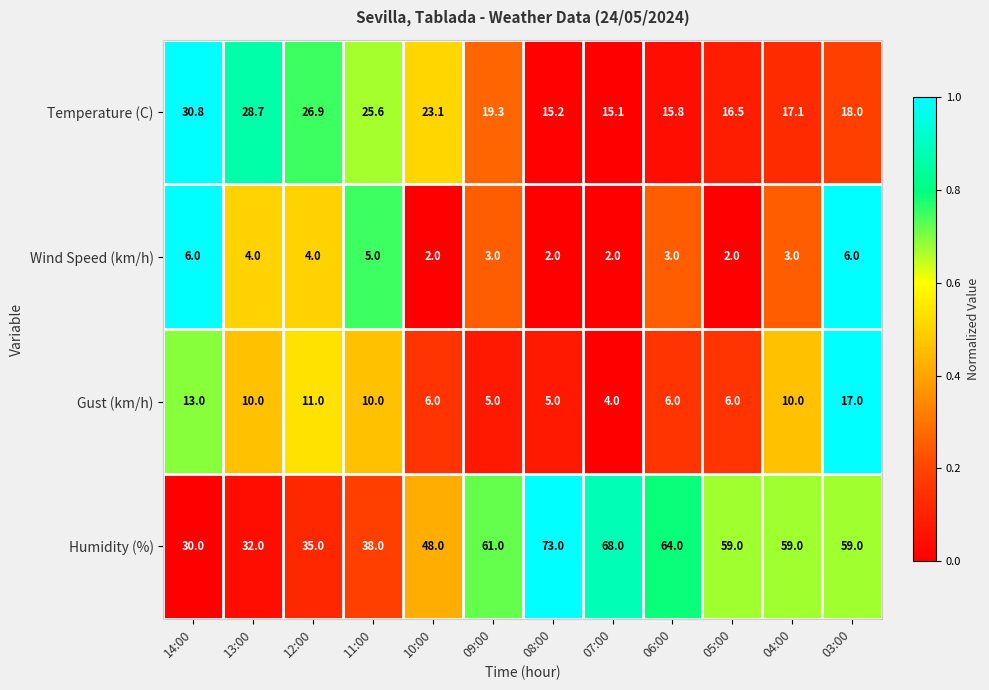

What value does the Temperature (C) series have at 11:00?

25.6